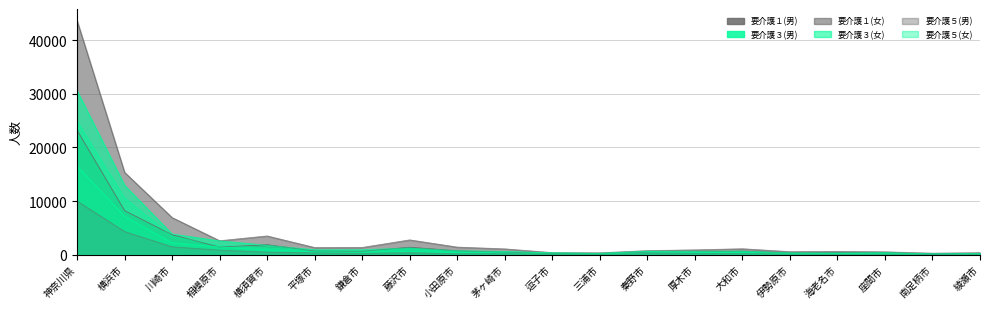

At which label does 要介護５(男) reach its minimum?

南足柄市